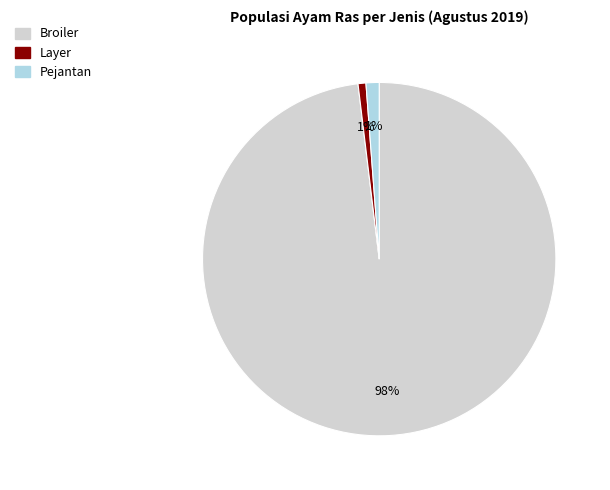

Combined, do Layer and Pejantan account for over 50%?

No